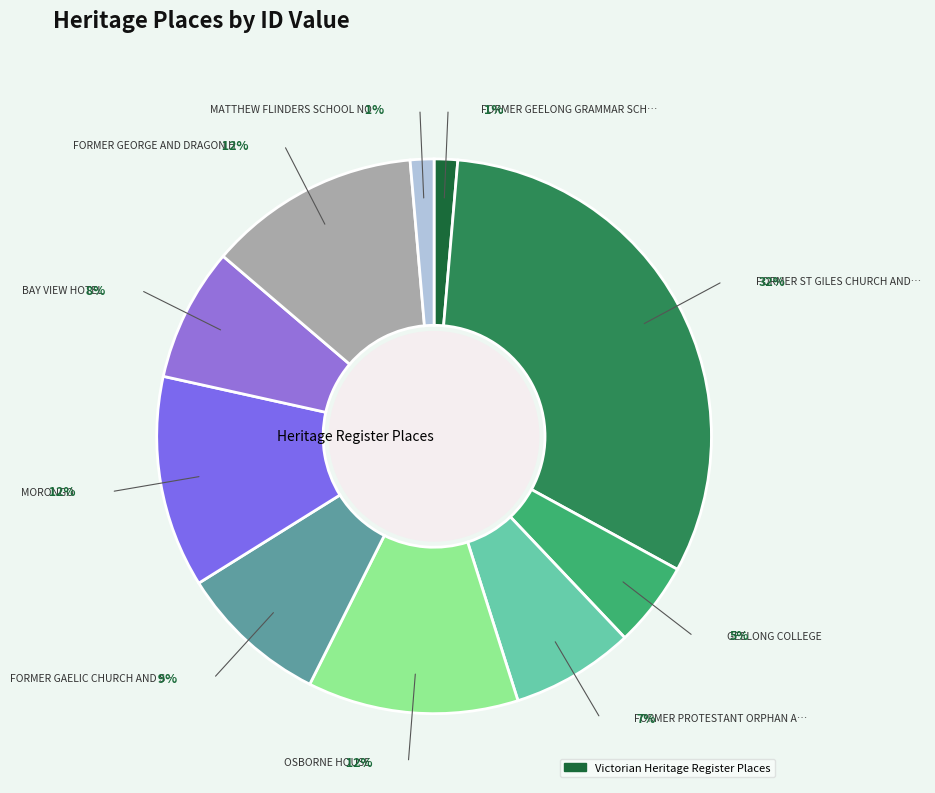

Is the sum of BAY VIEW HOTEL and FORMER PROTESTANT ORPHAN ASYLUM greater than half?

No